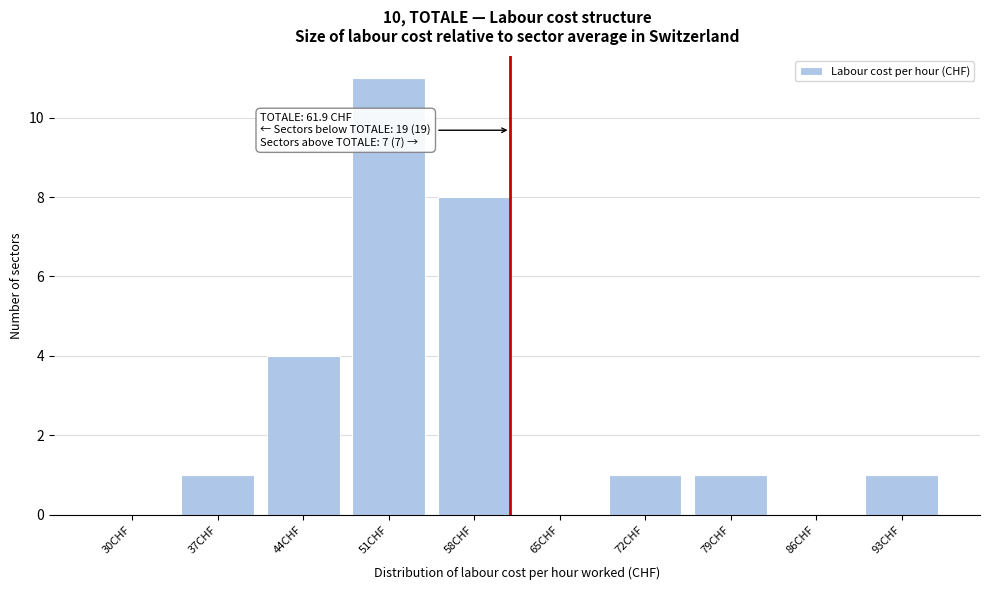

Reading left to right, transcribe all the data shown in this chart.

30CHF=0	37CHF=1	44CHF=4	51CHF=11	58CHF=8	65CHF=0	72CHF=1	79CHF=1	86CHF=0	93CHF=1